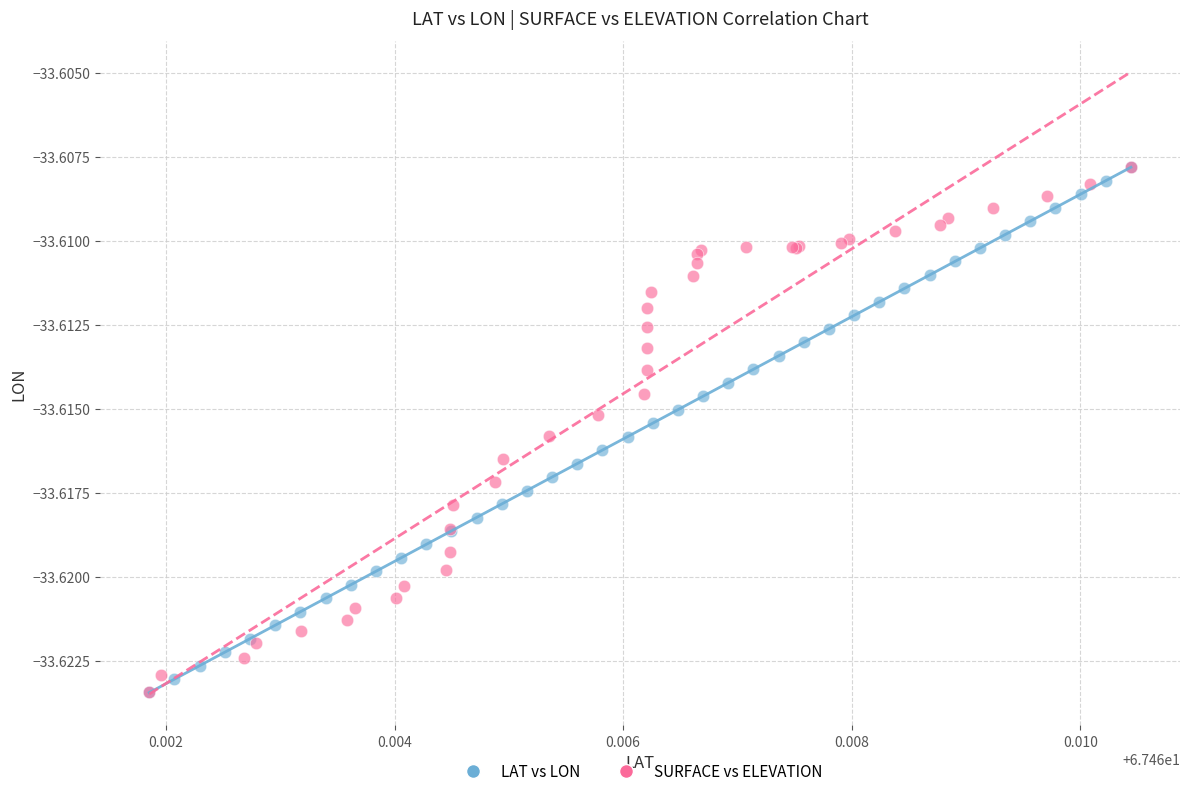

What are all the series names shown in the legend?

LAT vs LON, SURFACE vs ELEVATION